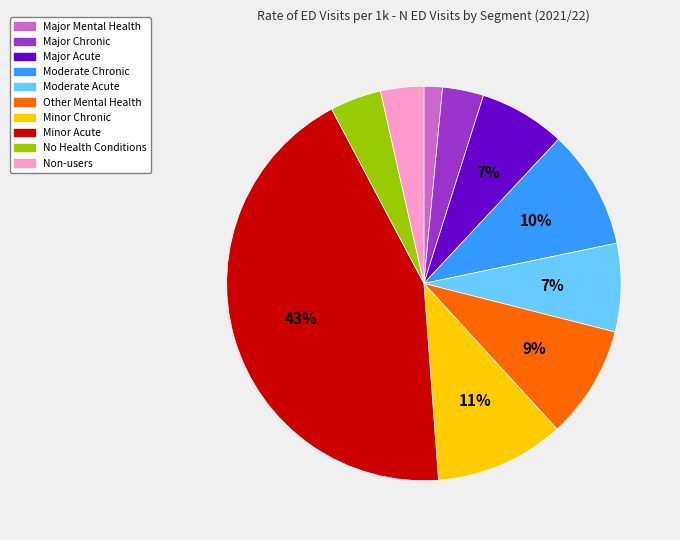

Is it true that Major Chronic is 3% of the pie?

True